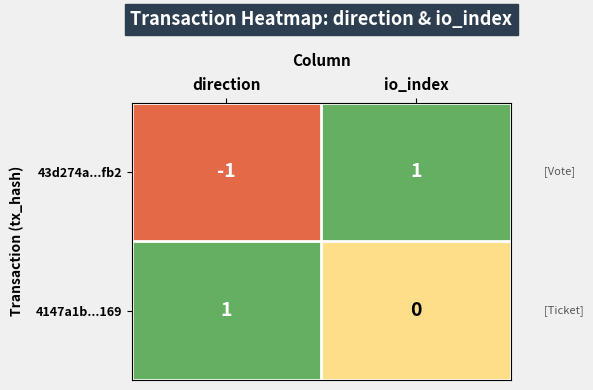

How many values in 4147a1b...169 are above zero?

1